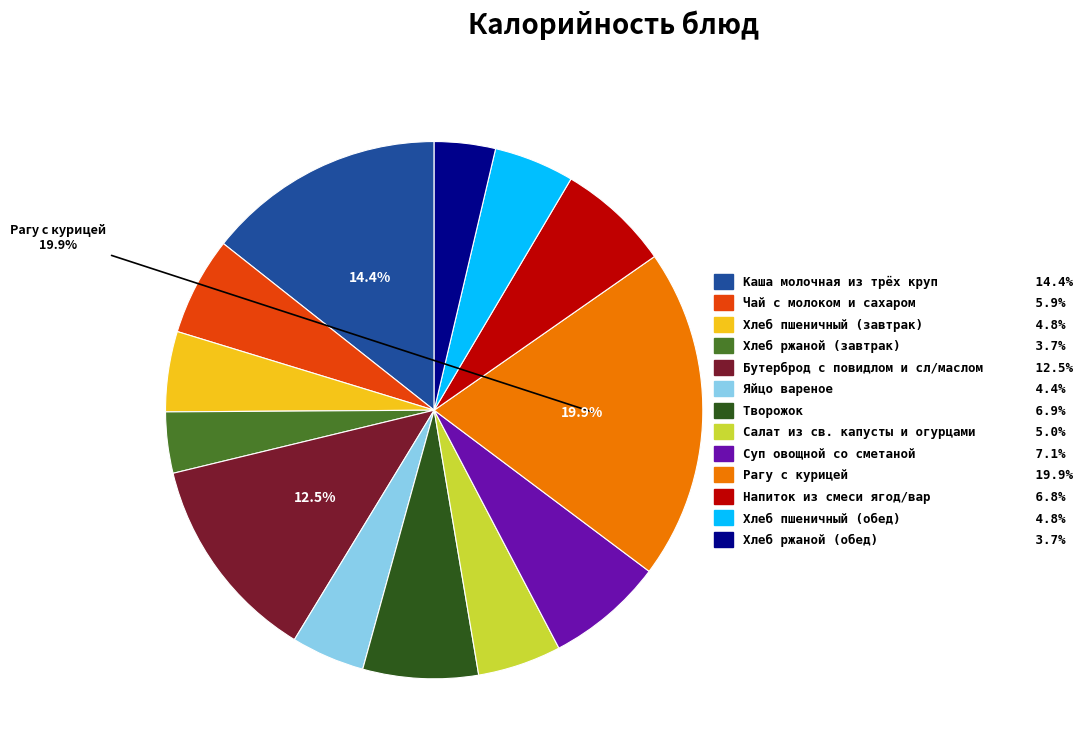

Is it true that Суп овощной со сметаной is 7% of the pie?

True